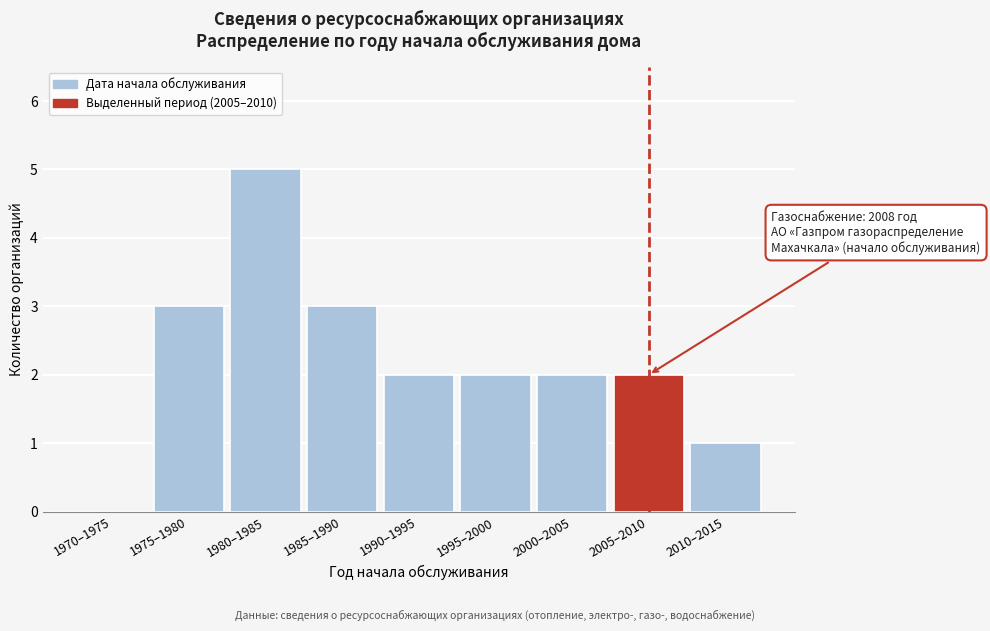

Reading left to right, extract all data points from this chart.

1970–1975=0	1975–1980=3	1980–1985=5	1985–1990=3	1990–1995=2	1995–2000=2	2000–2005=2	2005–2010=2	2010–2015=1